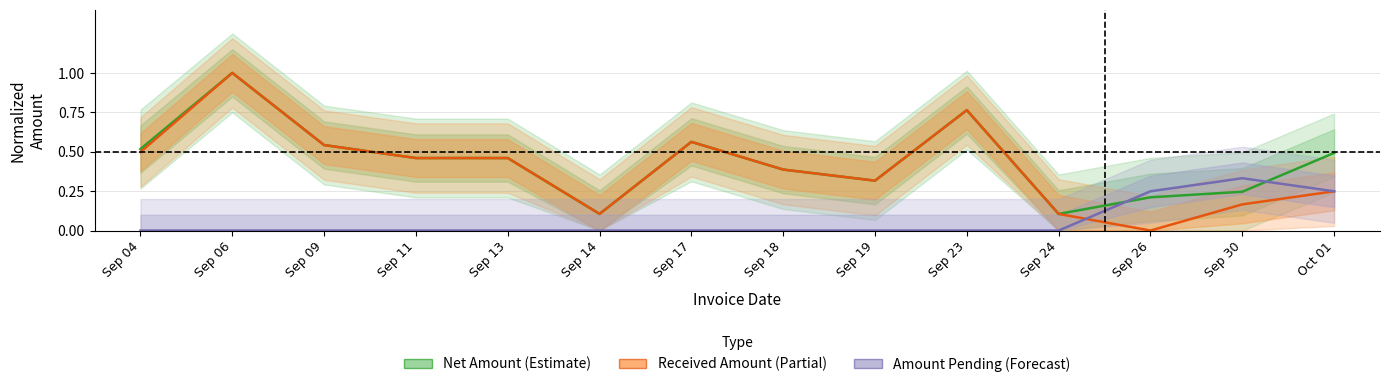

At which label is Received Amount (Partial) closest to 0?

Sep 26